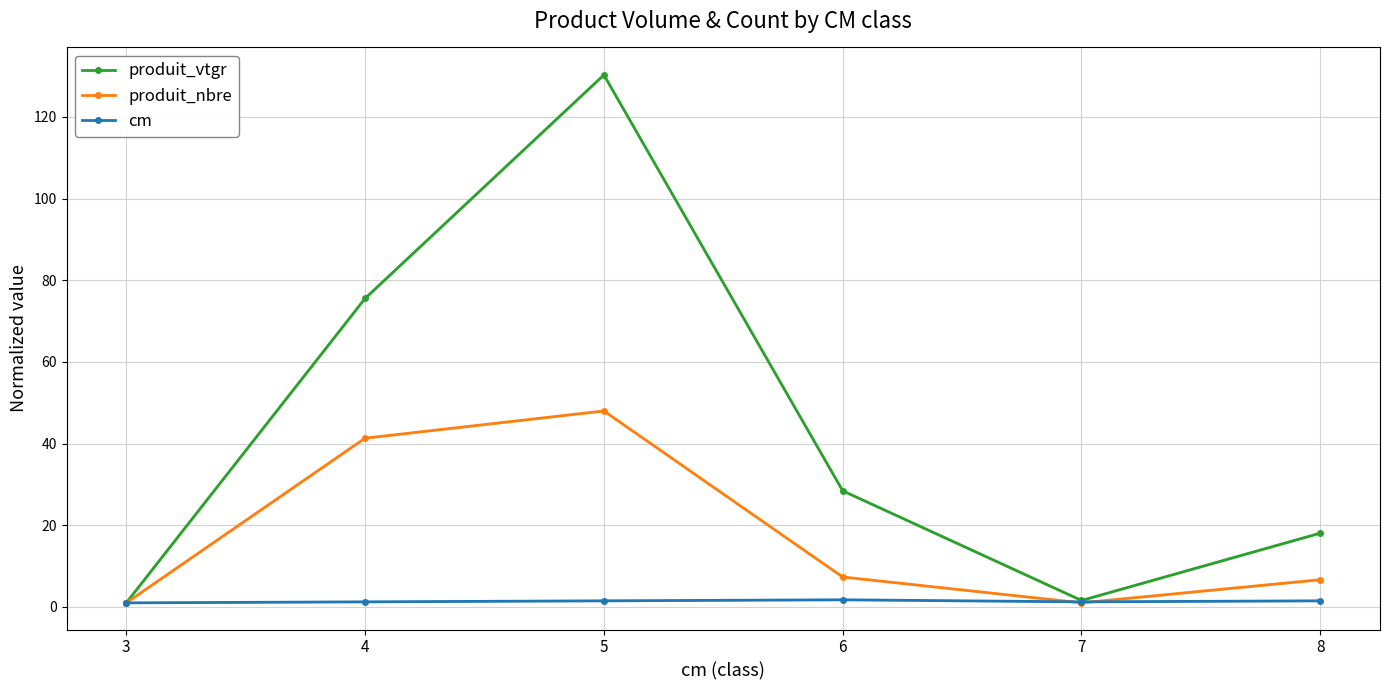

Which series has the largest total across all categories?

produit_vtgr